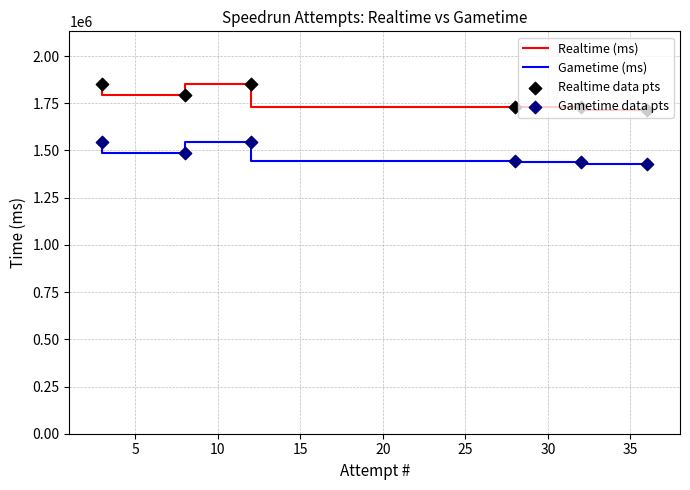

What are all the series names shown in the legend?

Realtime (ms), Gametime (ms), Realtime data pts, Gametime data pts